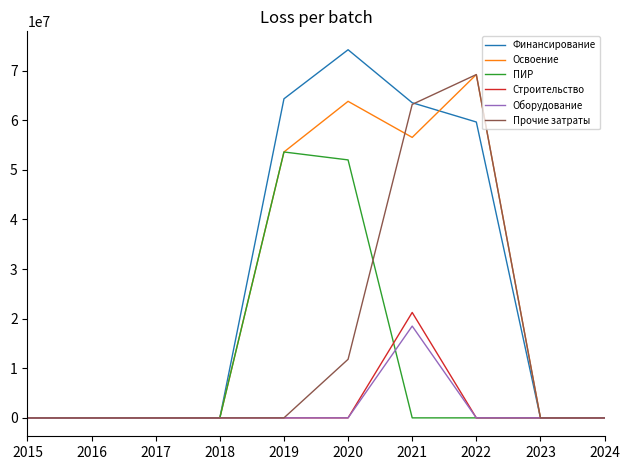

Between 2019 and 2023, which series saw the biggest shift?

Финансирование